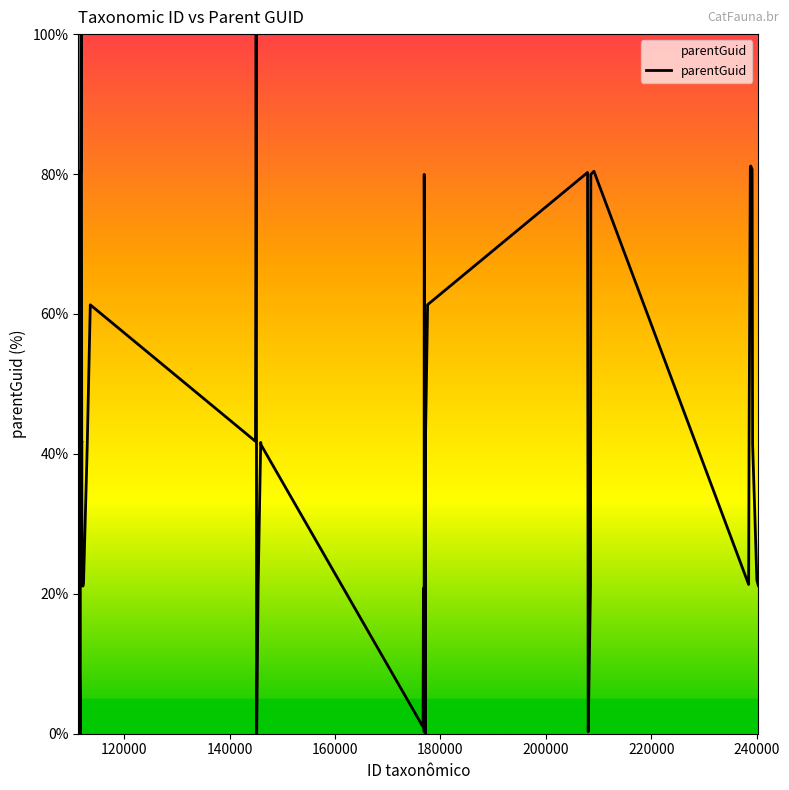

Does the chart display data point markers on the line(s)?

No